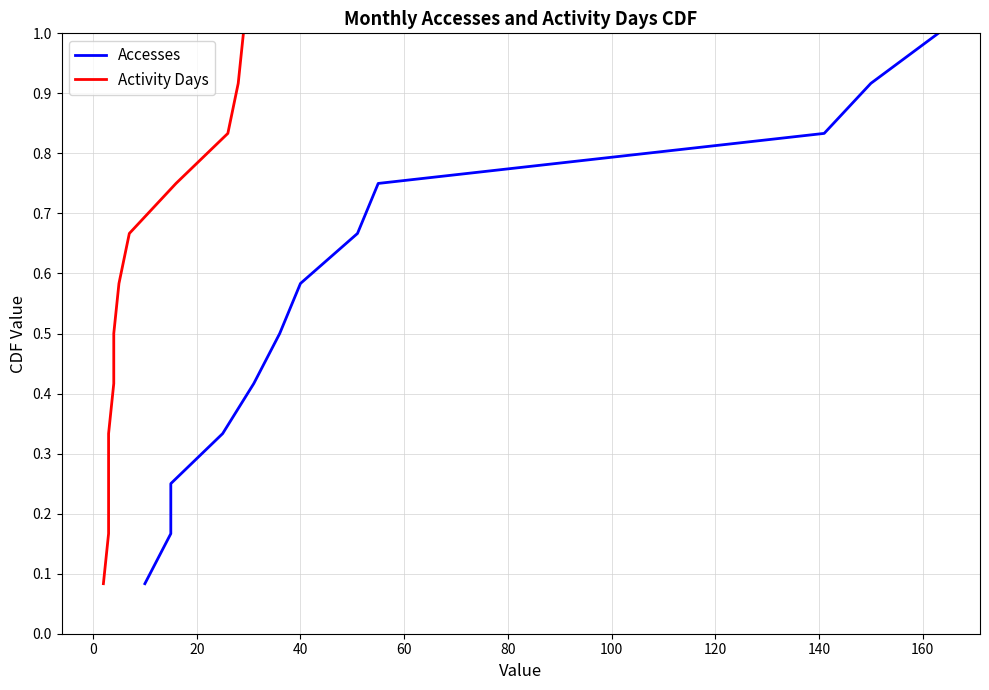

What is the minimum value shown in the chart?

0.1